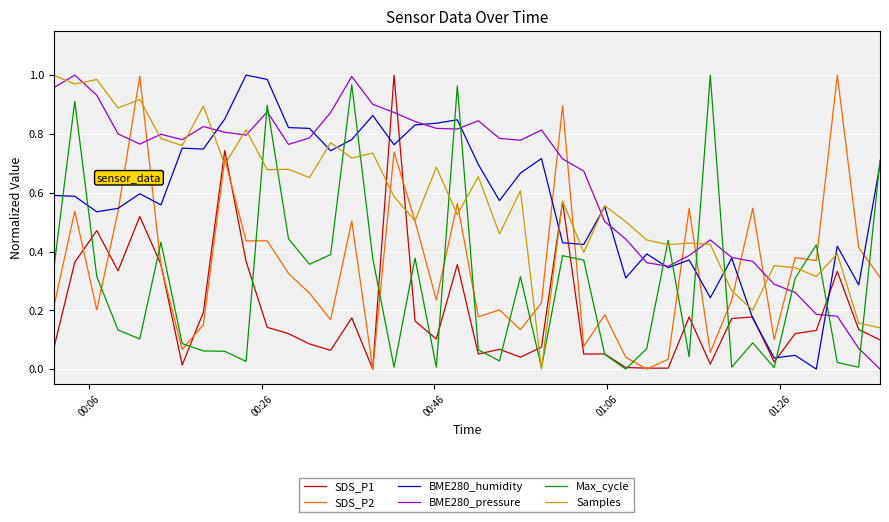

Which series has the largest total across all categories?

BME280_pressure